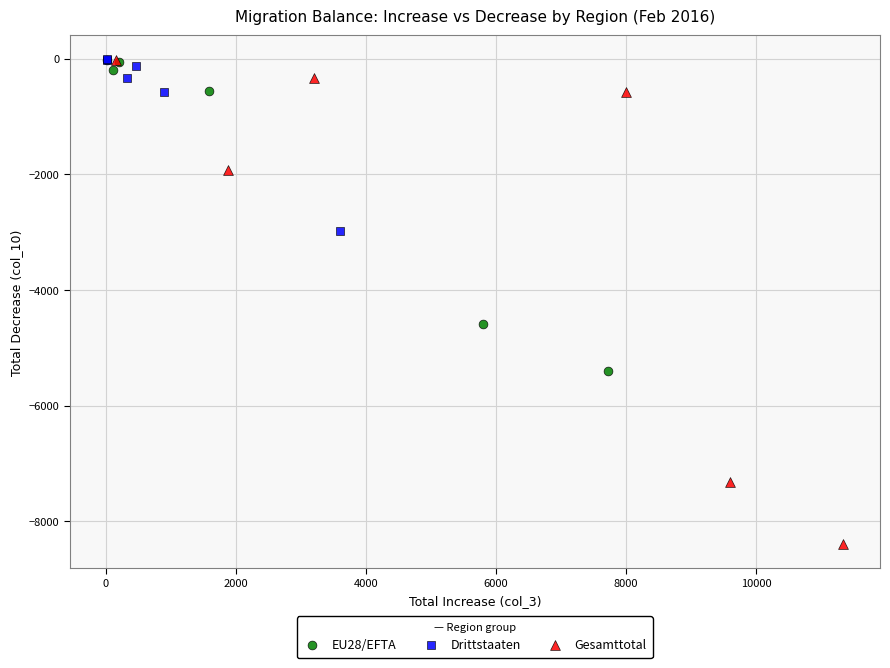

Which series contains the lowest Y value?

Gesamttotal